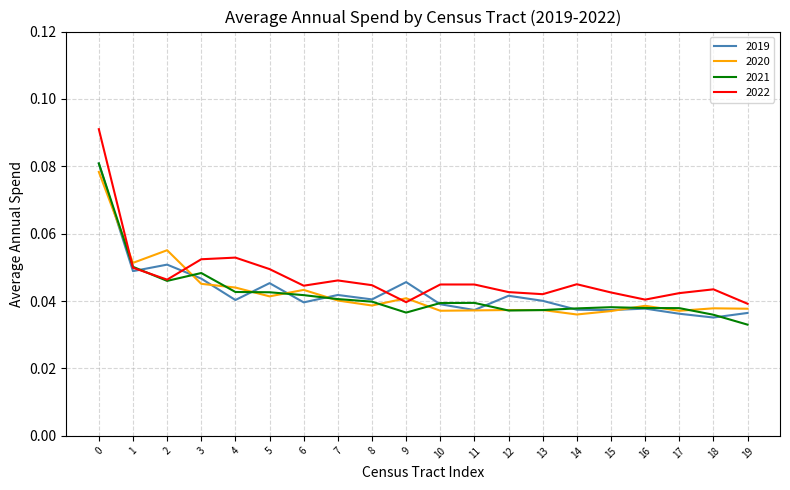

Where is 2019 nearest to the value 0?

18